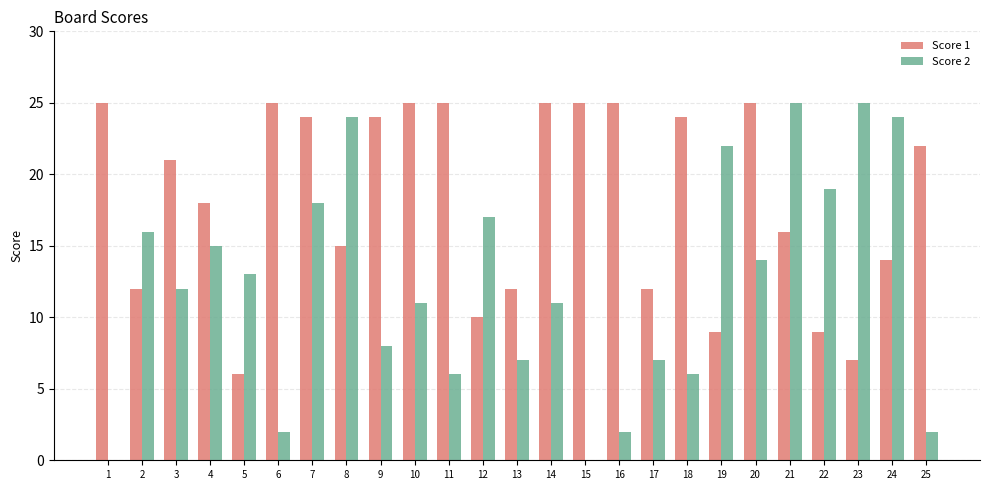

Reading right to left, transcribe all the data shown in this chart.

Score 1: 22	14	7	9	16	25	9	24	12	25	25	25	12	10	25	25	24	15	24	25	6	18	21	12	25
Score 2: 2	24	25	19	25	14	22	6	7	2	0	11	7	17	6	11	8	24	18	2	13	15	12	16	0